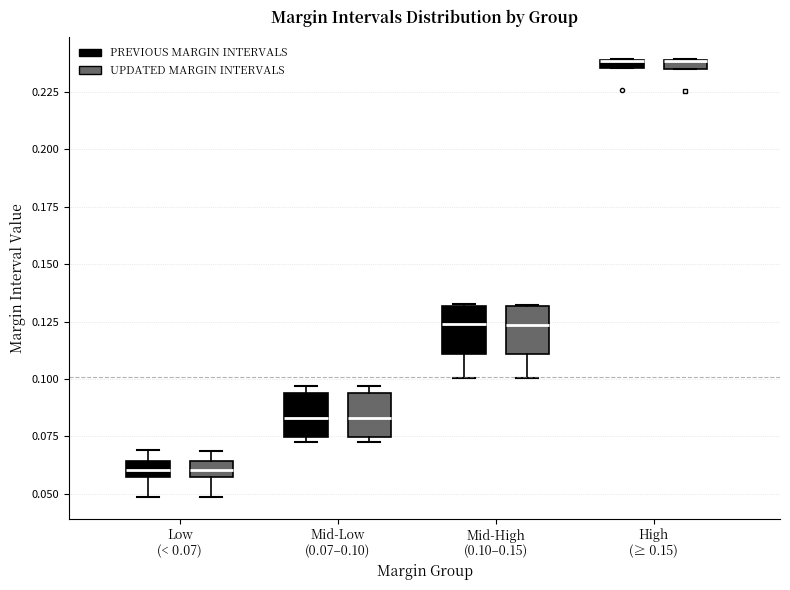

Where is the upper edge of the box for Low (< 0.07) (PREVIOUS MARGIN INTERVALS) on the y-axis? The values are not printed on the chart, so give them approximately, as read against the axis.

0.065